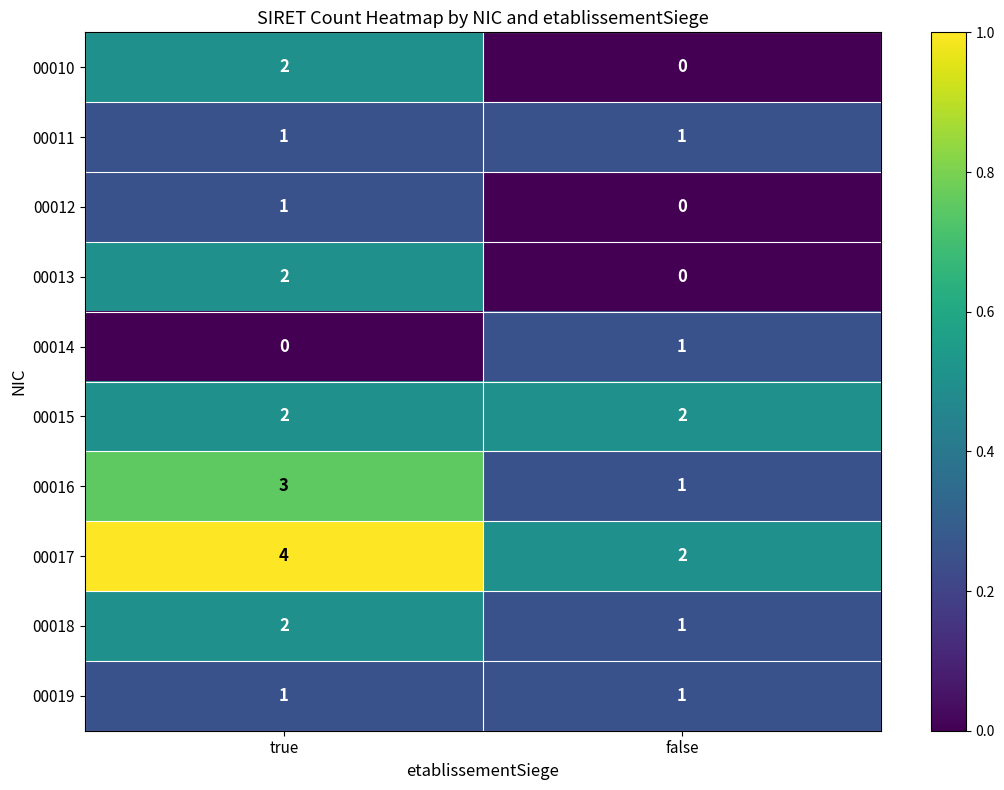

List the labels in order of 00010 value, smallest first.

false, true